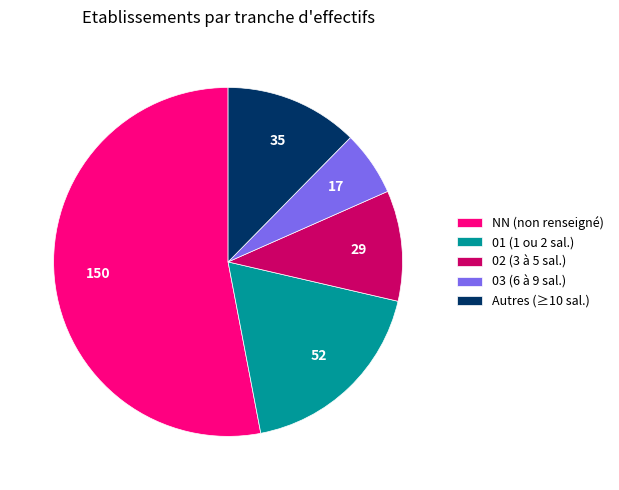

How many slices are in this pie chart?

5